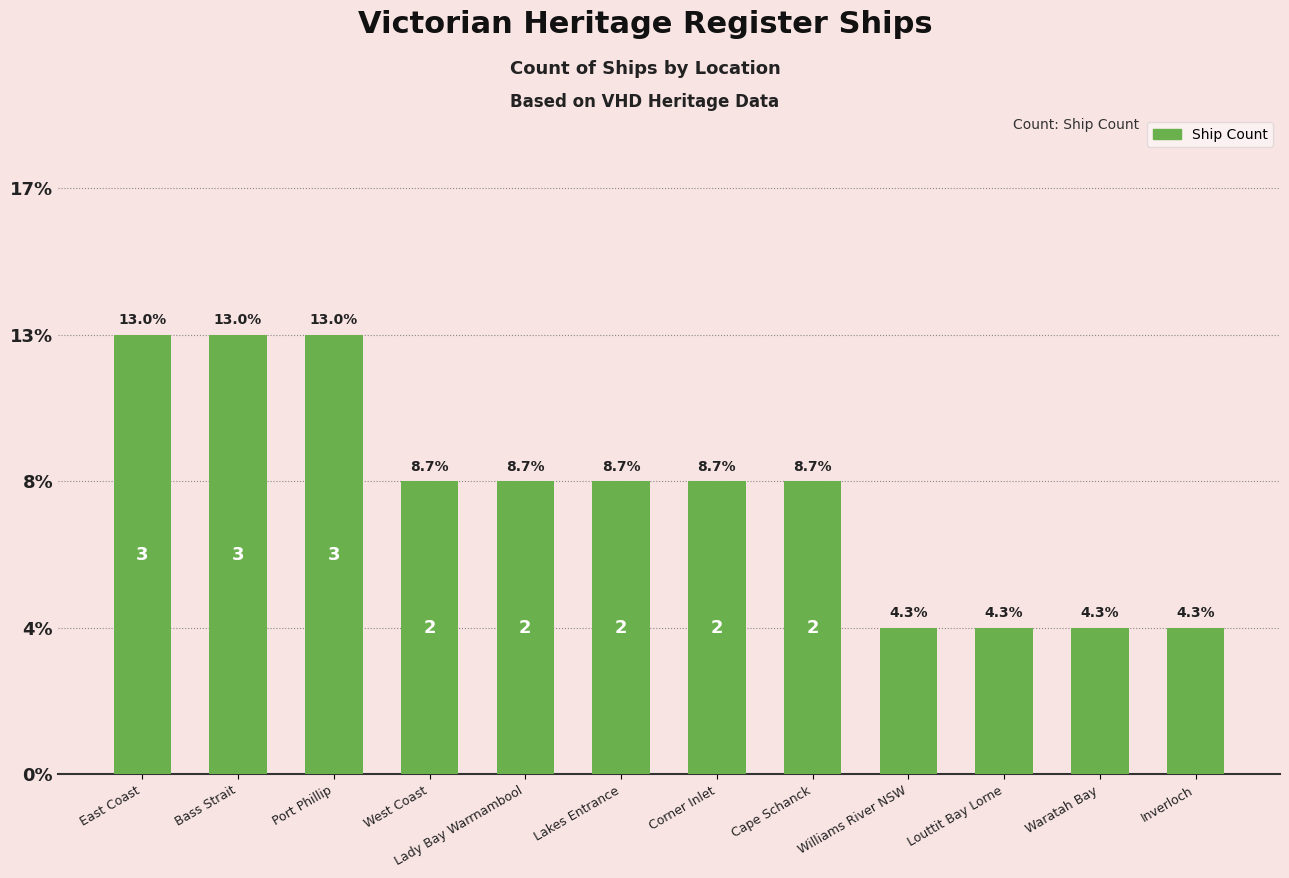

Does the chart contain any negative values?

No